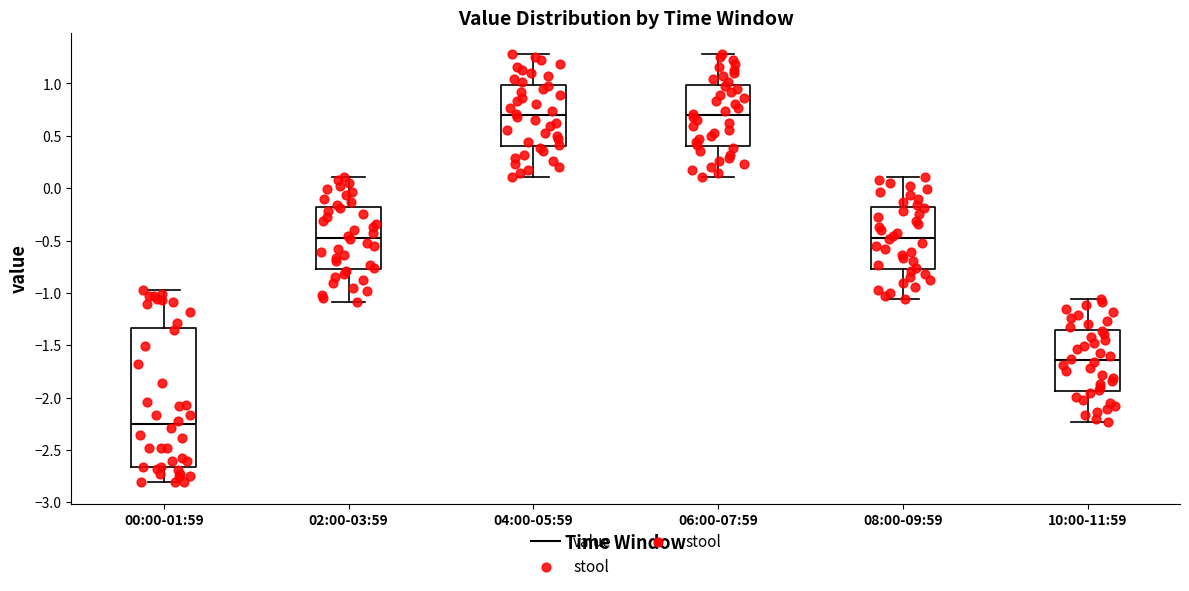

Which box has the lowest median line?

00:00-01:59